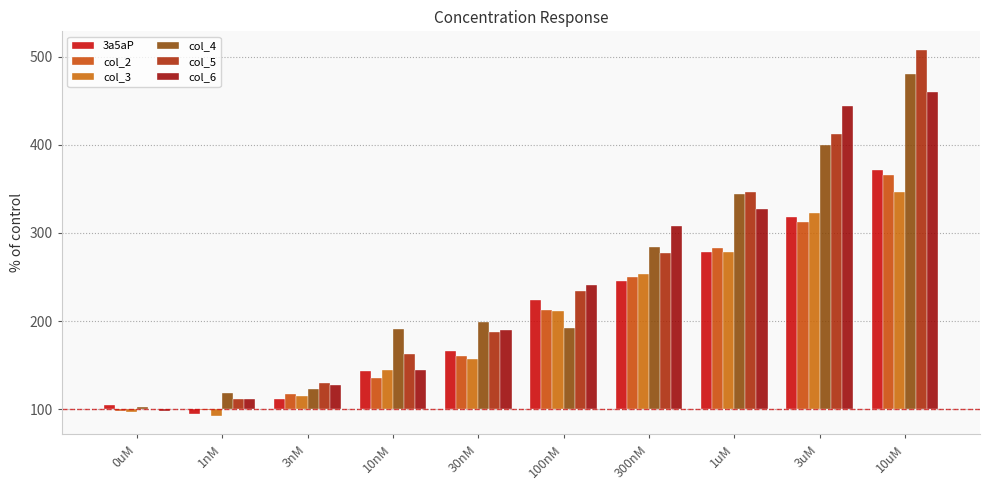

Which series has the largest total across all categories?

col_5